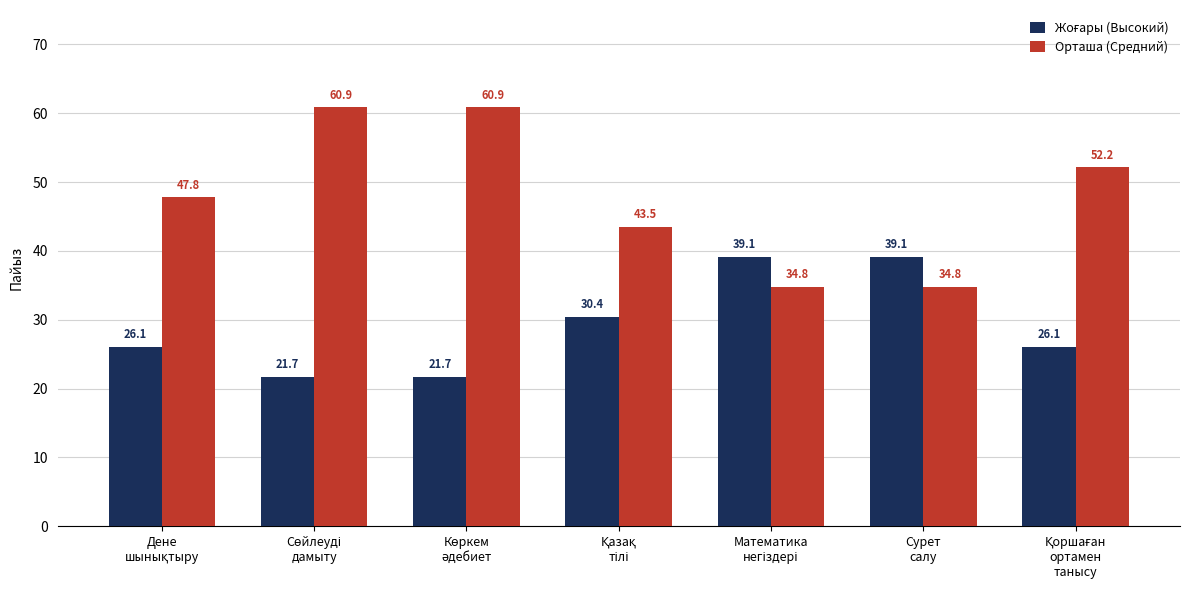

Which series has the largest total across all categories?

Орташа (Средний)